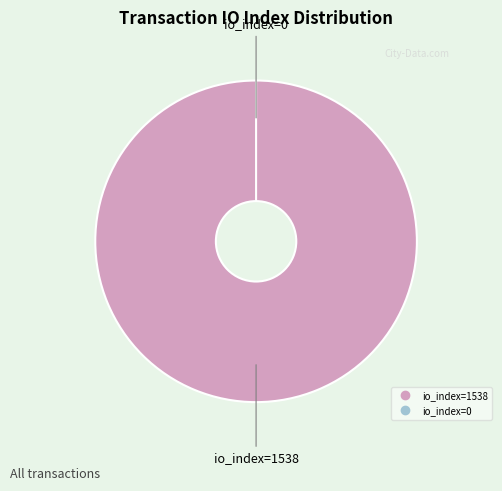

True or false: io_index=1538 accounts for 99% of the total.

False